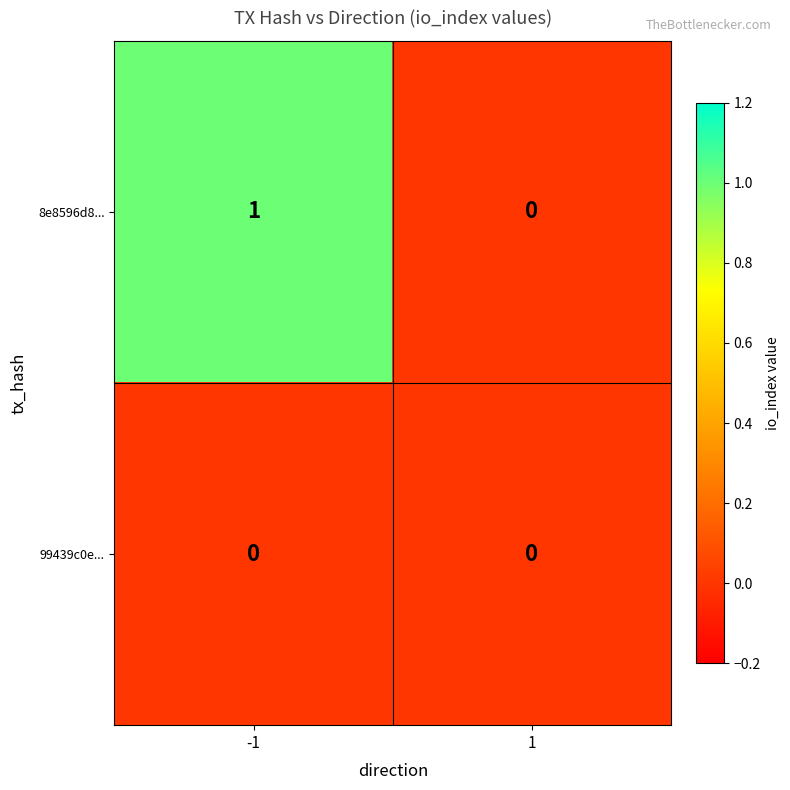

Reading right to left, what are all the values shown in this chart?

8e8596d8...: 0	1
99439c0e...: 0	0